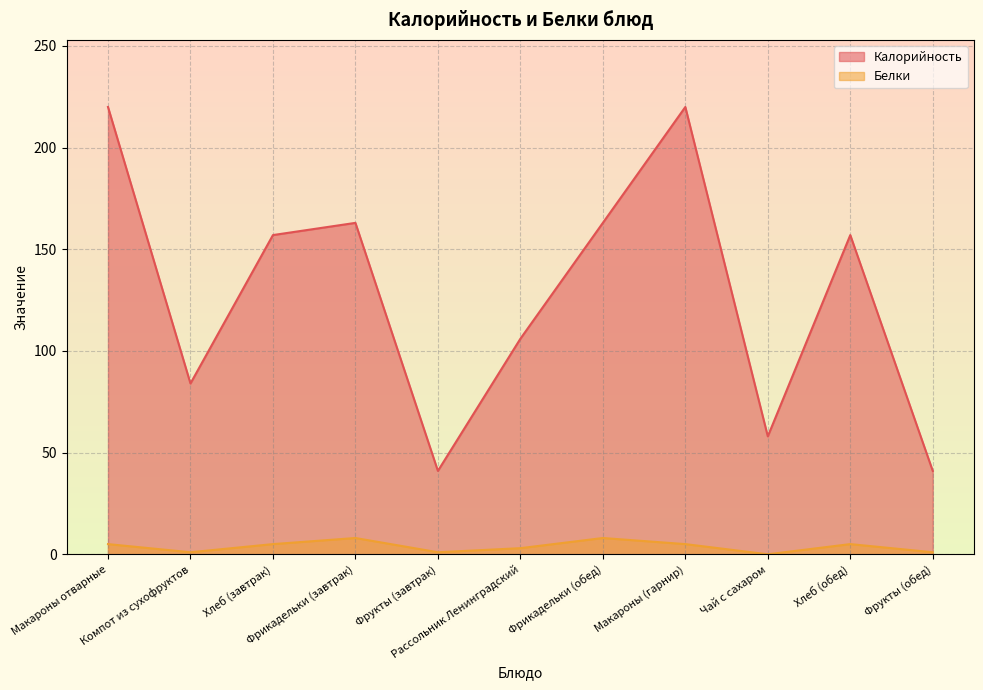

What is the sum of the Калорийность values at Макароны отварные and Хлеб (завтрак)?

377